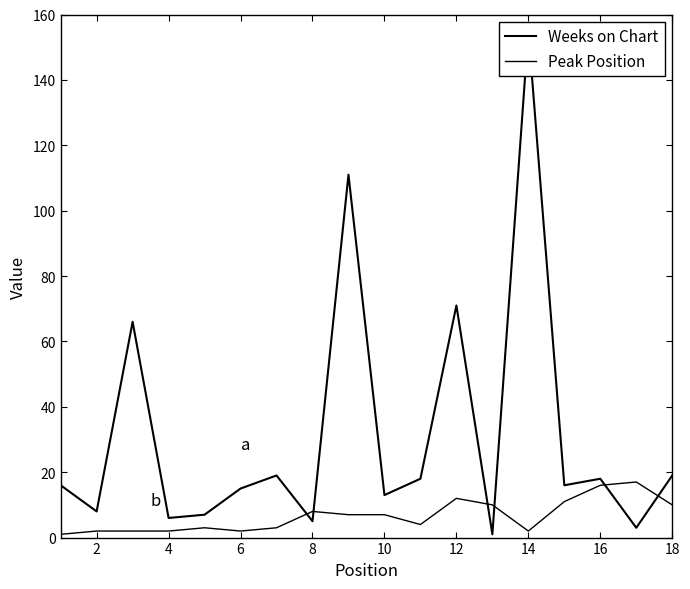

Count the number of categories in the chart.

18